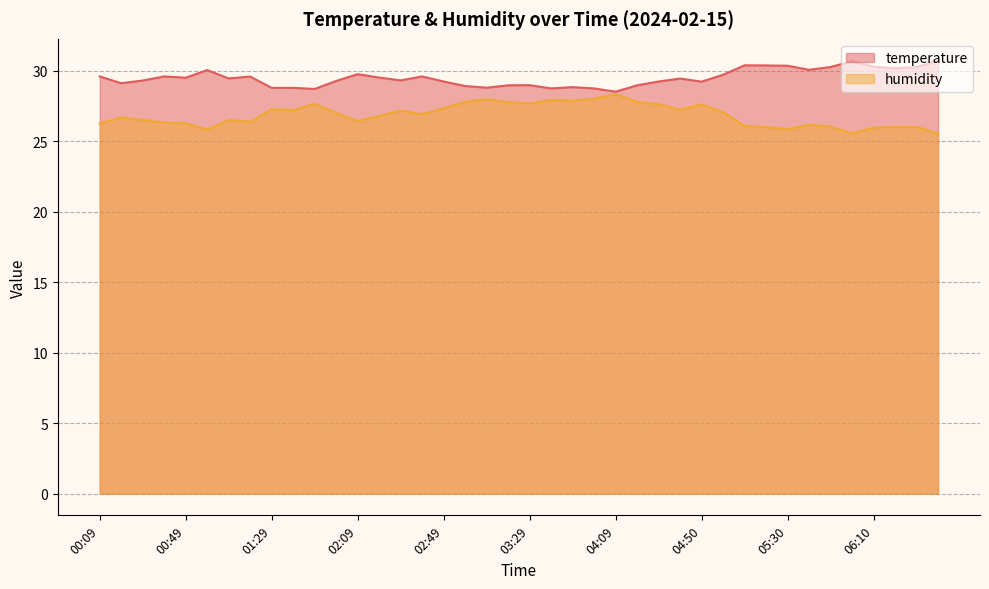

At how many categories does at least one series exceed 29?

28